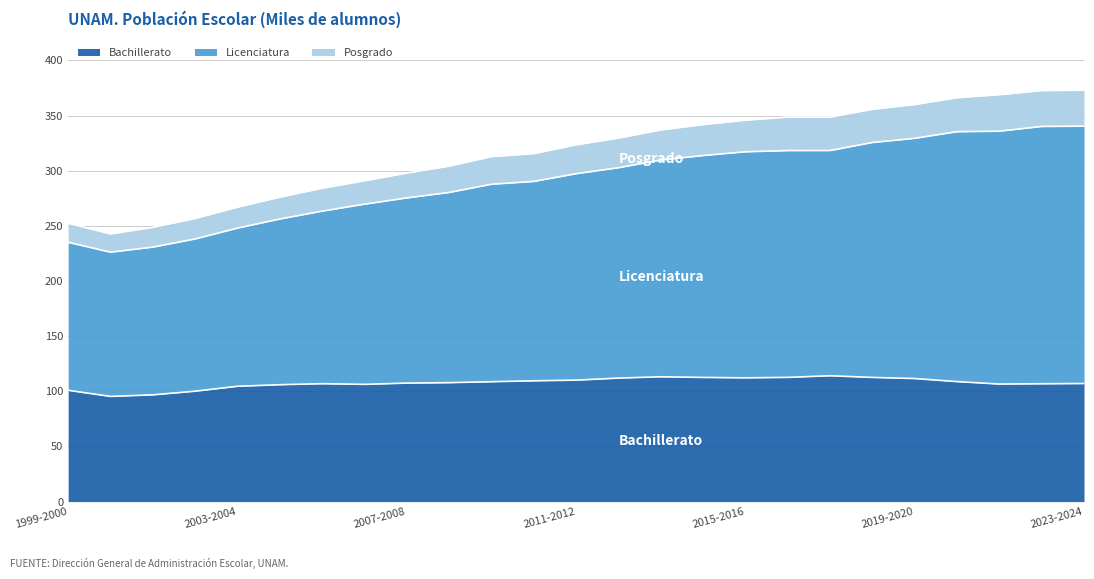

How many lines are shown in the chart?

3